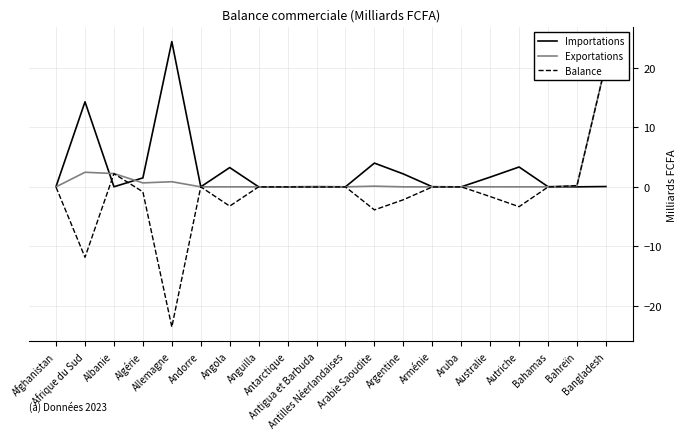

Is the value of Importations at Aruba greater than the value of Balance at Antigua et Barbuda?

Yes